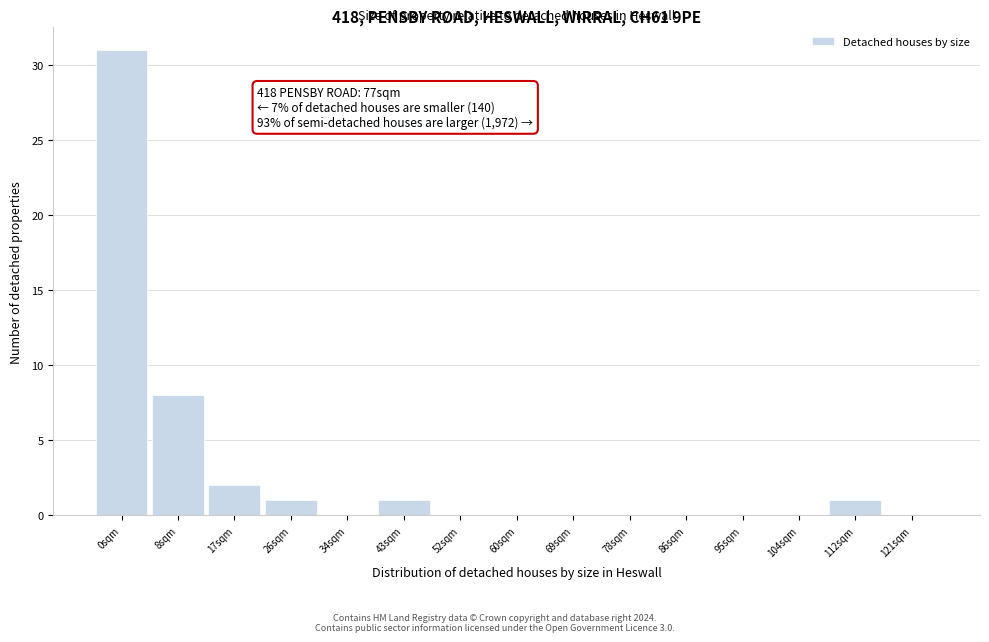

Reading left to right, transcribe all the data shown in this chart.

0sqm=31	8sqm=8	17sqm=2	26sqm=1	34sqm=0	43sqm=1	52sqm=0	60sqm=0	69sqm=0	78sqm=0	86sqm=0	95sqm=0	104sqm=0	112sqm=1	121sqm=0